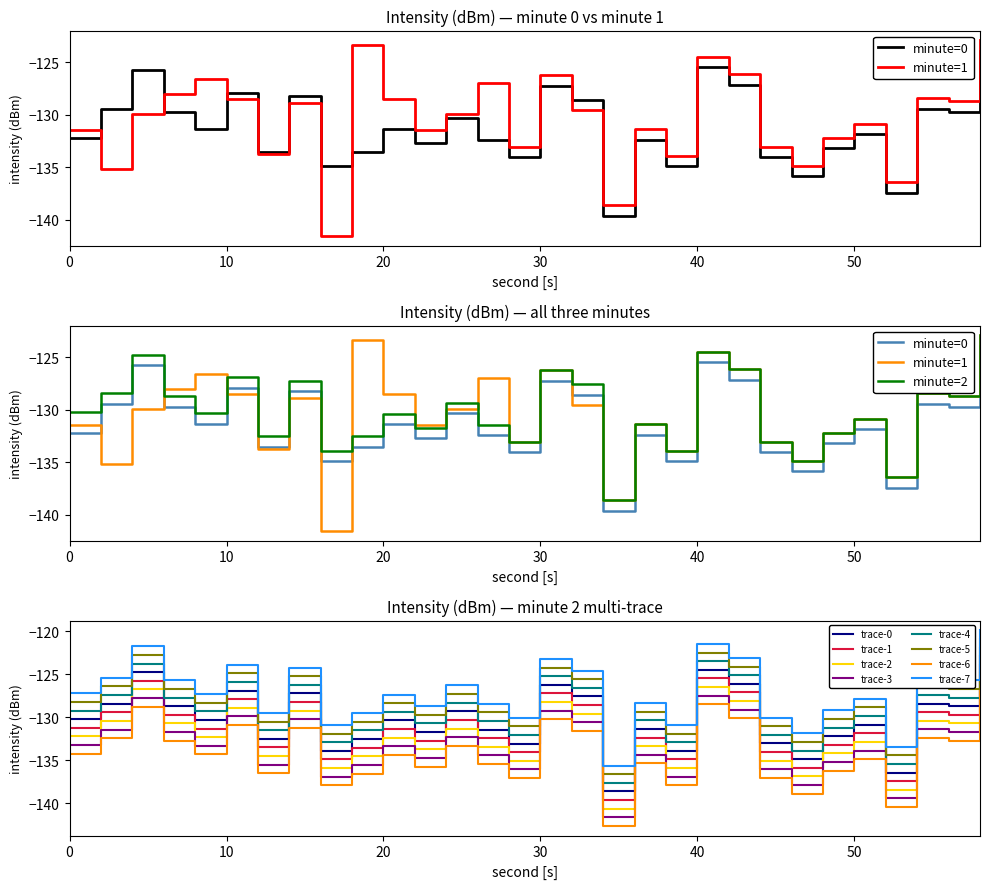

What is the maximum value for trace-7?

-119.9